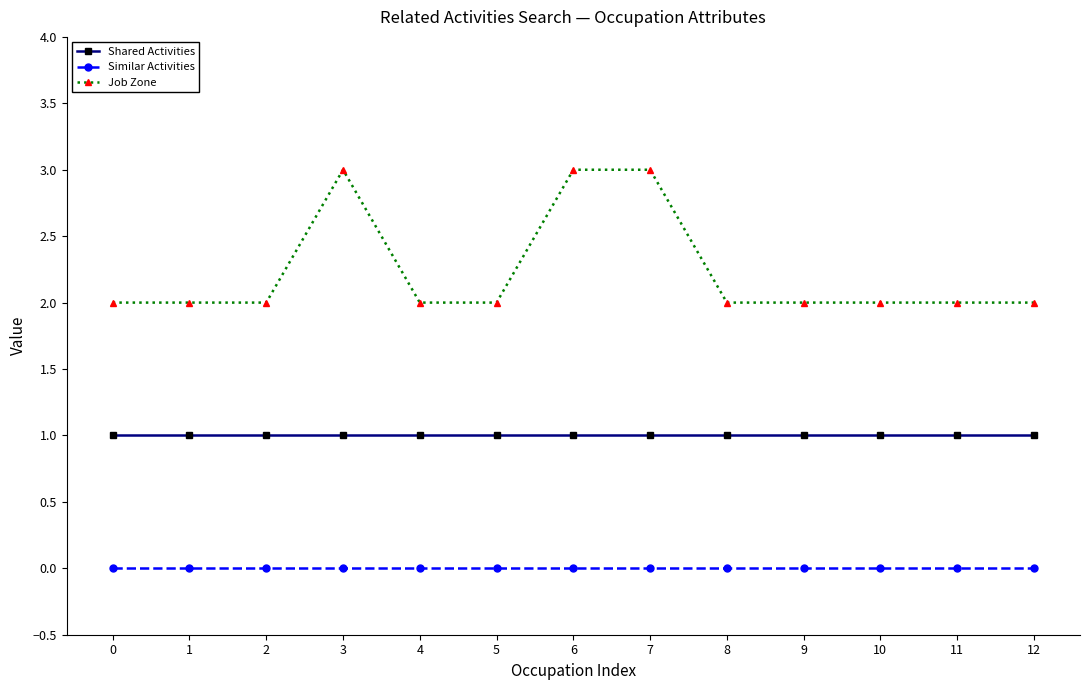

Rank the series by their average value, from lowest to highest.

Similar Activities, Shared Activities, Job Zone